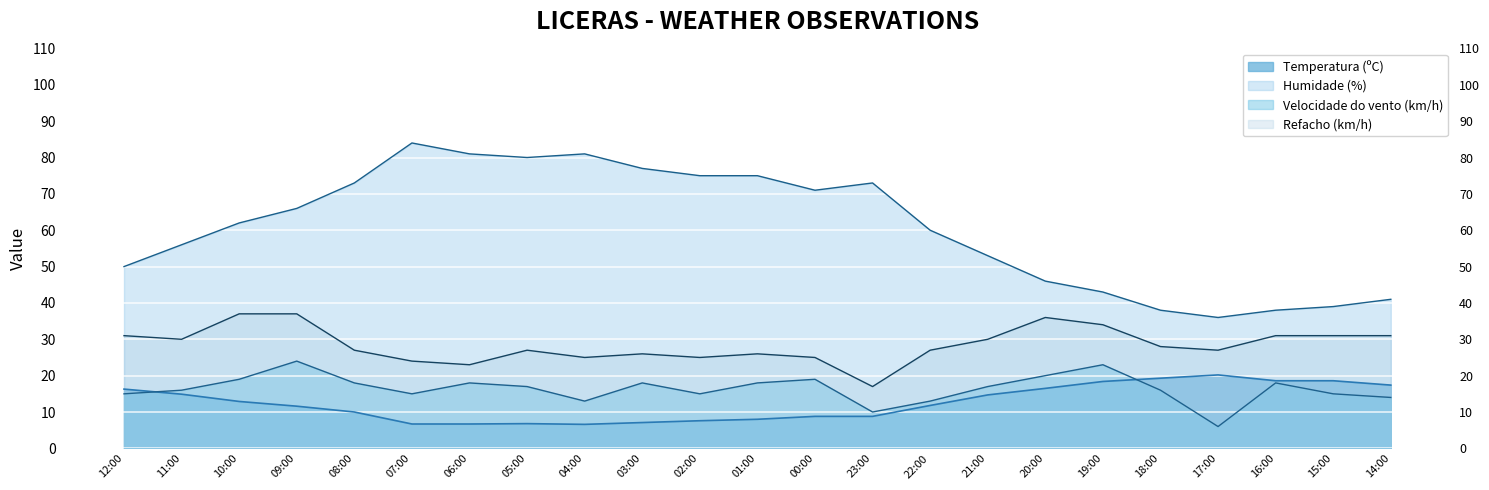

Which category has the highest value across all series?

07:00